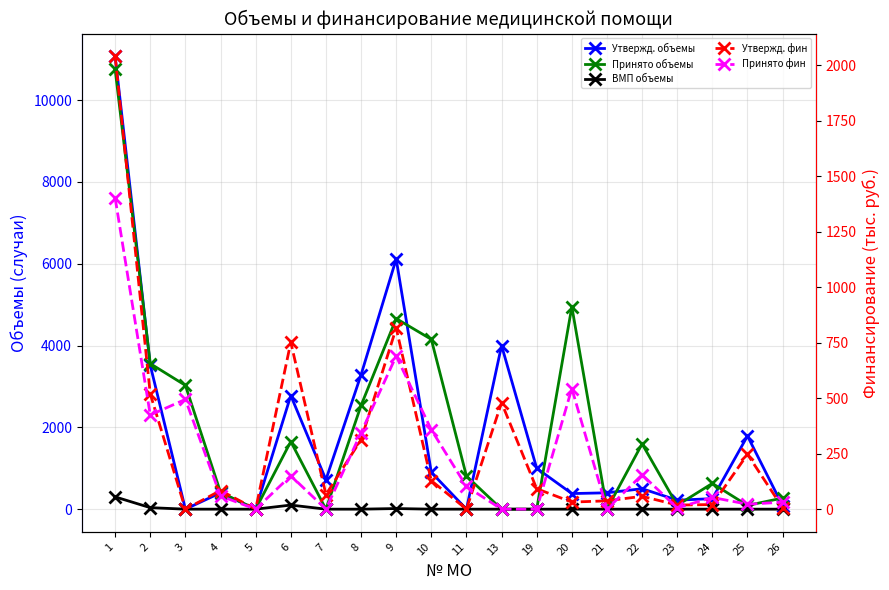

Is it true that Утвержд. объемы equals 84.0 at 26?

True